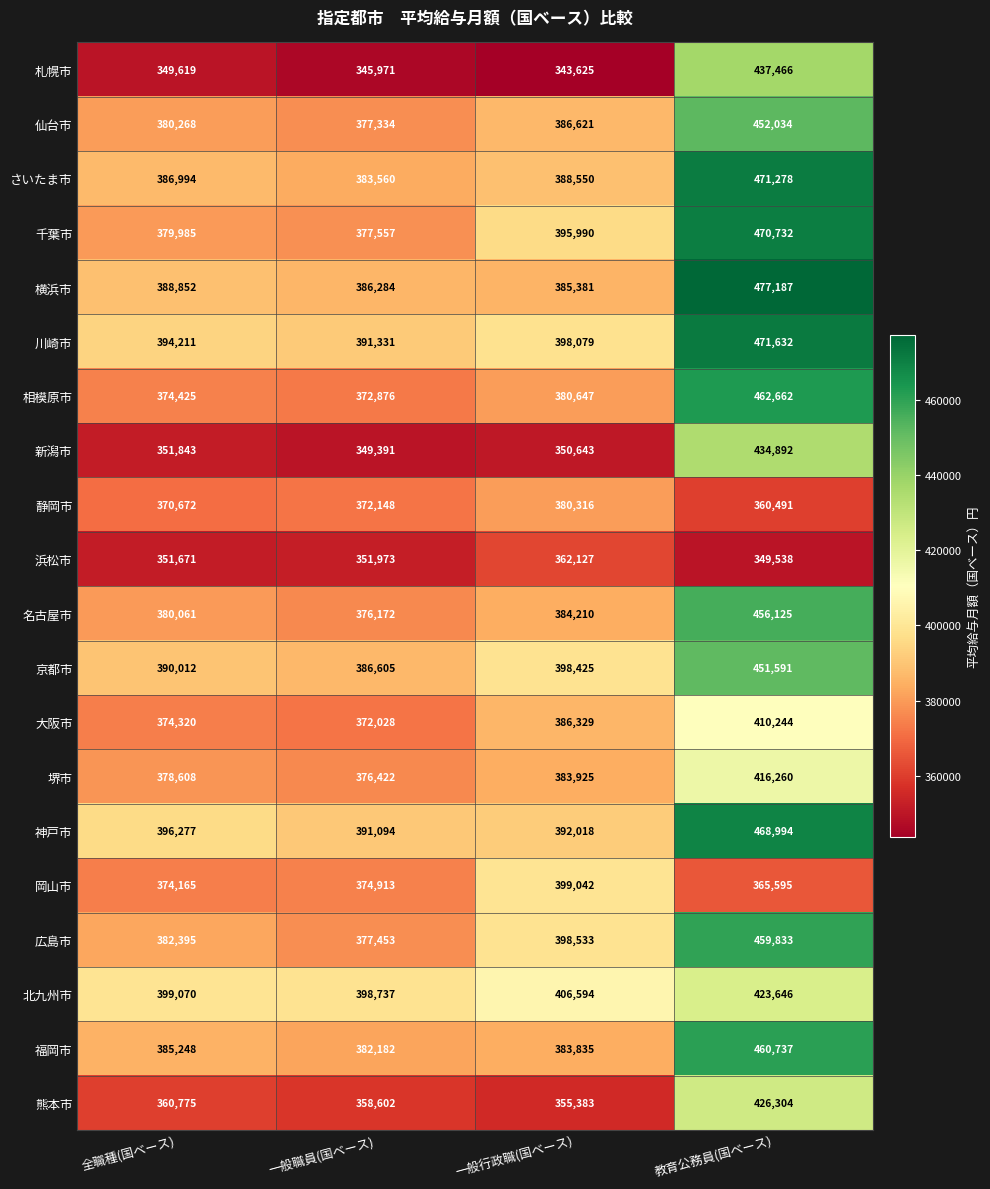

The 札幌市 series shows 437466 at 教育公務員(国ベース). True or false?

True